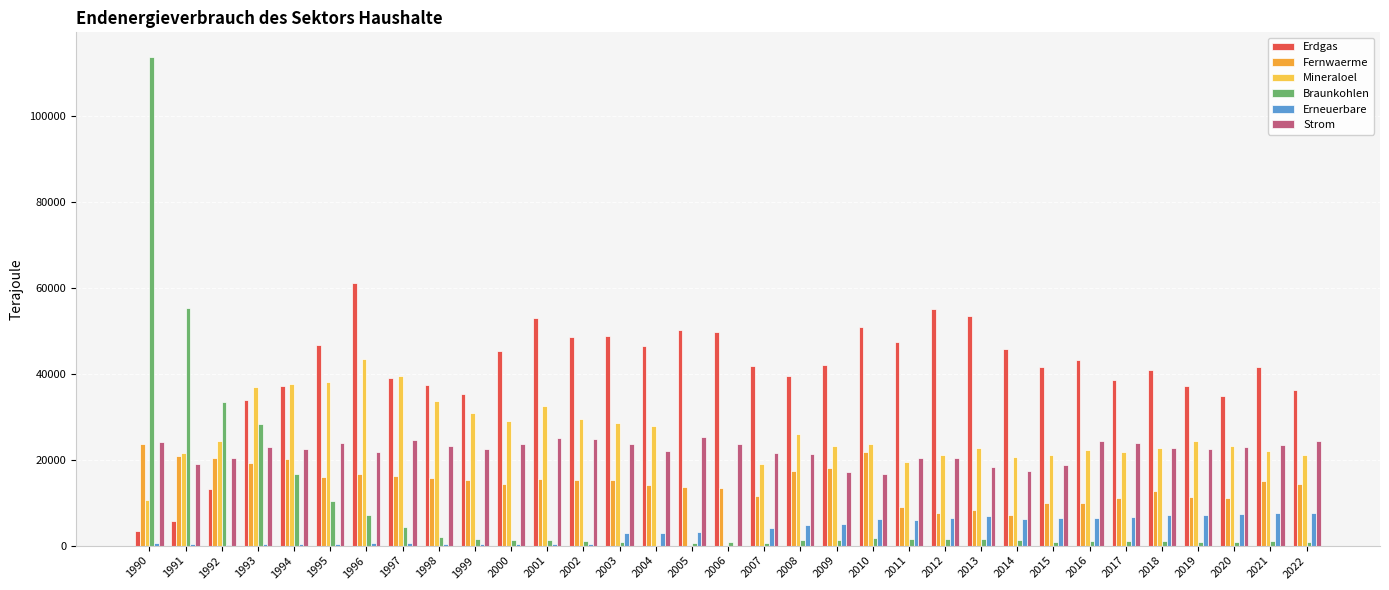

Are the bars horizontal?

No